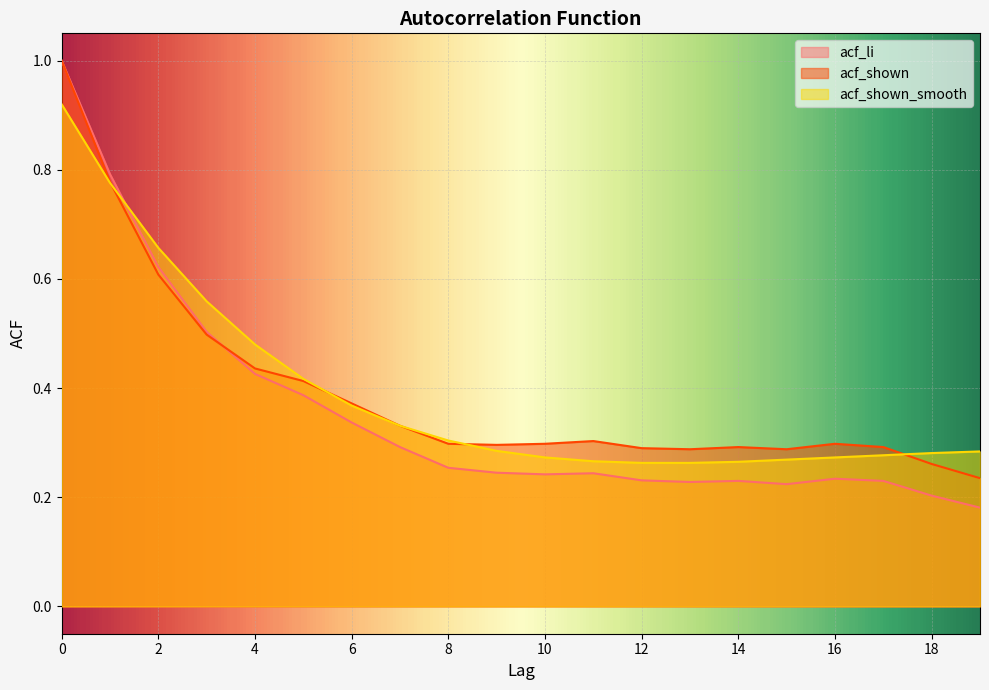

Count the acf_li values in the range 0 to 1.

20